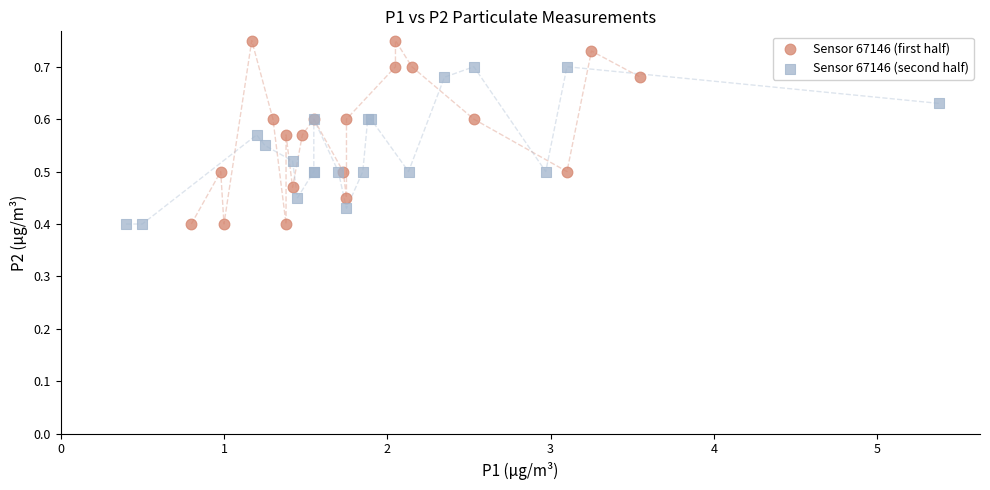

Which series contains the highest Y value?

Sensor 67146 (first half)